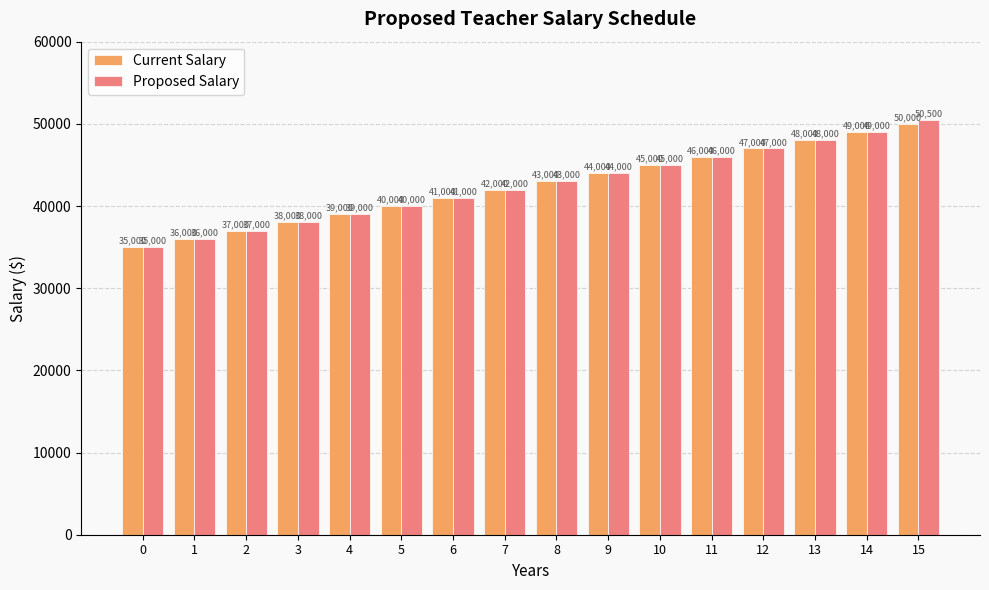

What is the total value across all series at 8?

86000